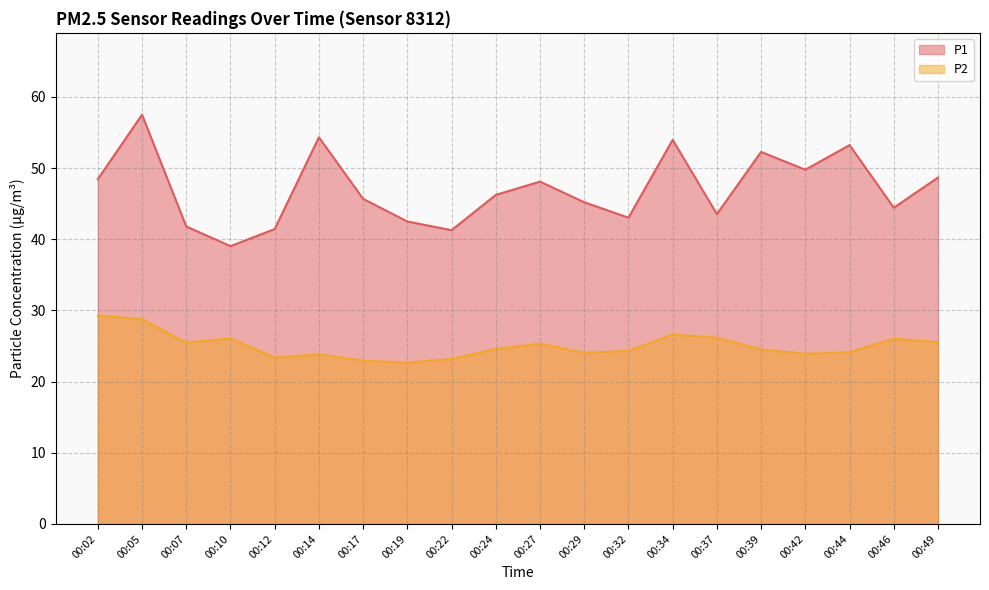

What is the total value across all series at 00:24?

70.8